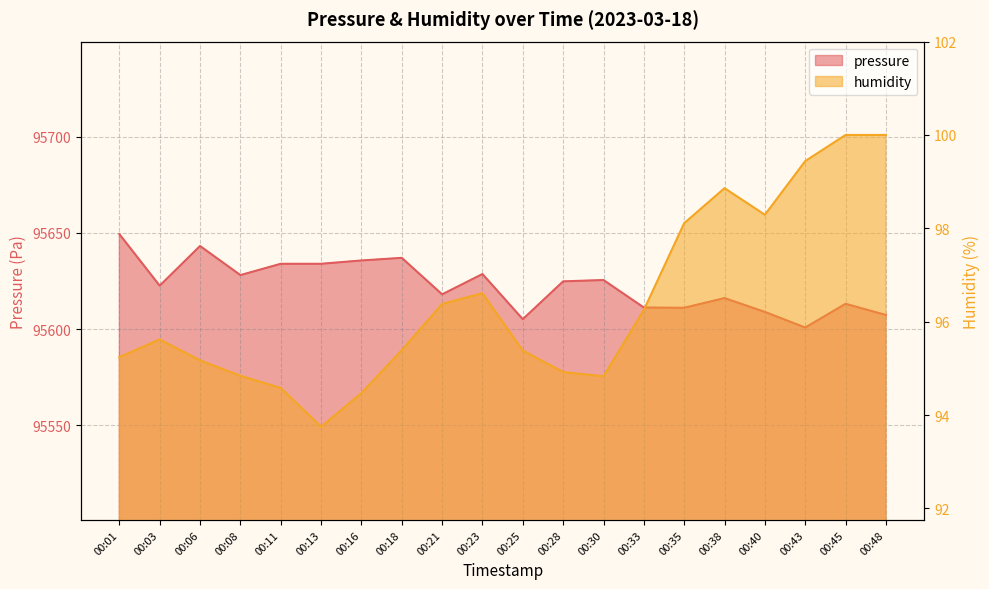

The value of humidity at 00:38 is 38.7. True or false?

False